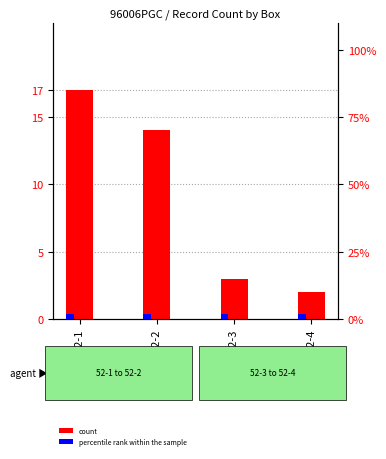

Read the count value at 52-2.

14